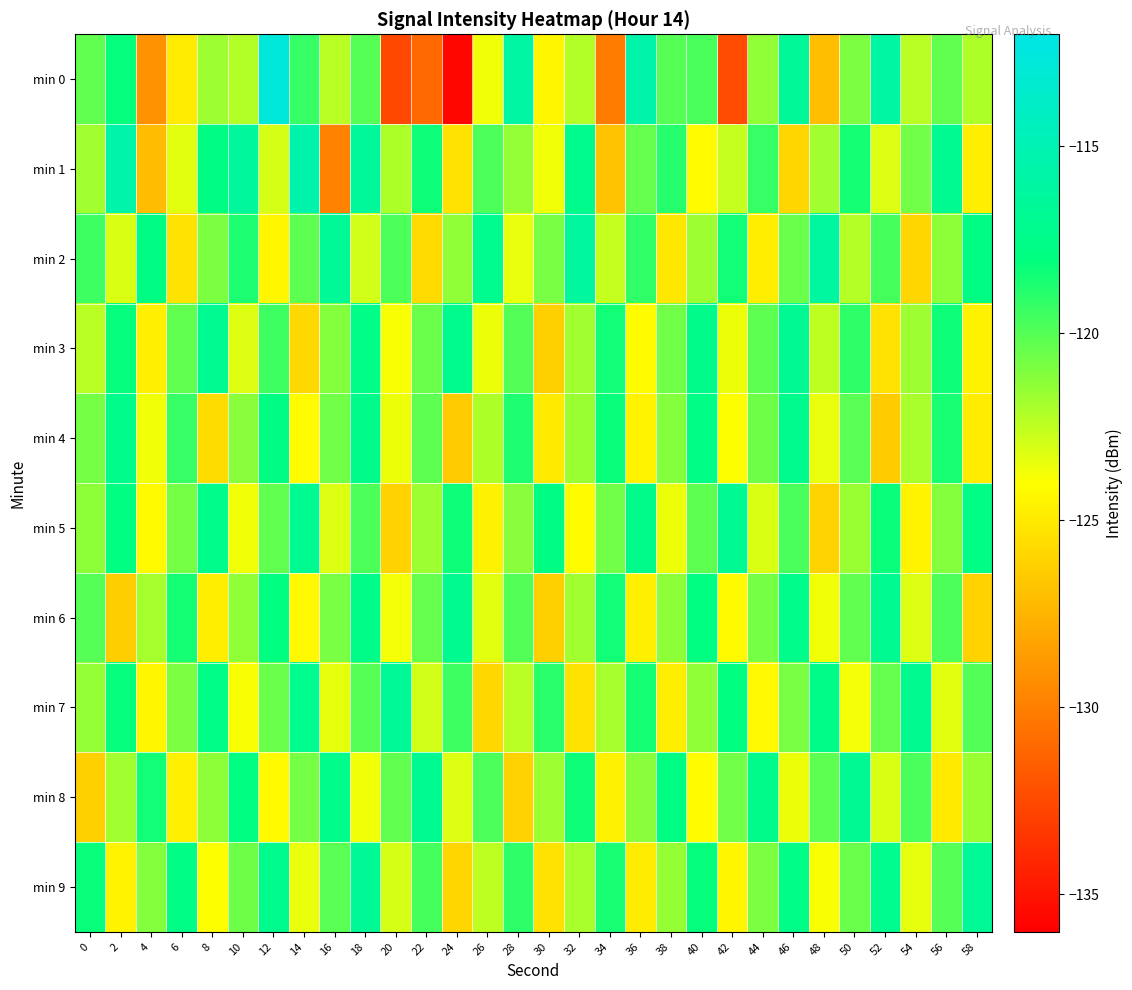

What is the total value across all series at 6?

-1215.8